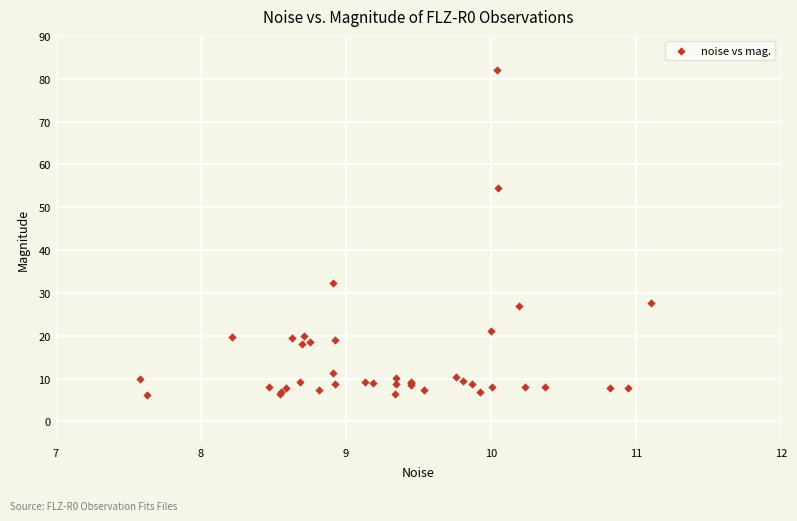

What Y value in the scatter plot is closest to 44?

54.6